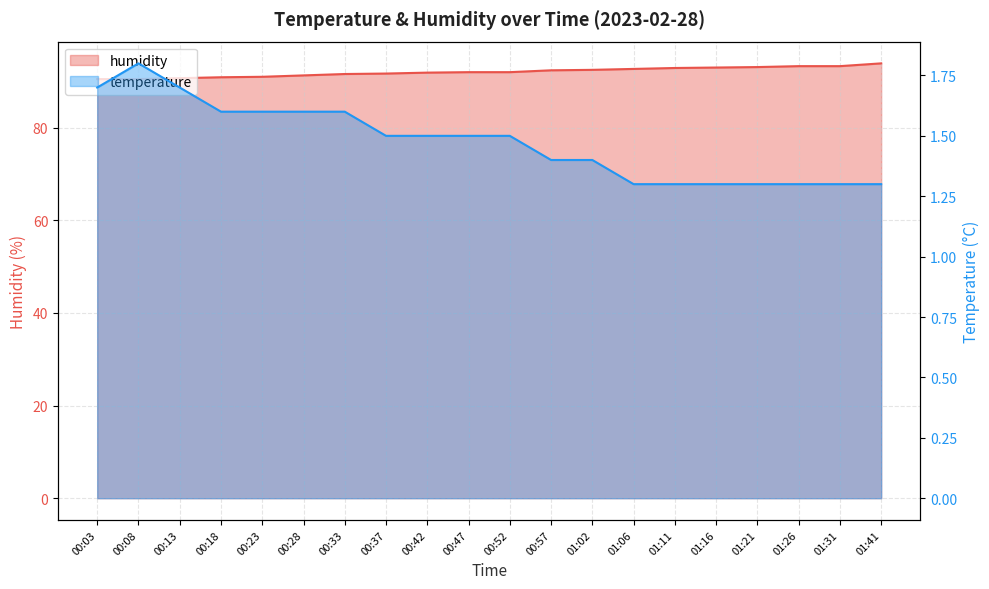

List the labels in order of humidity value, smallest first.

00:03, 00:08, 00:13, 00:18, 00:23, 00:28, 00:33, 00:37, 00:42, 00:47, 00:52, 00:57, 01:02, 01:06, 01:11, 01:16, 01:21, 01:26, 01:31, 01:41